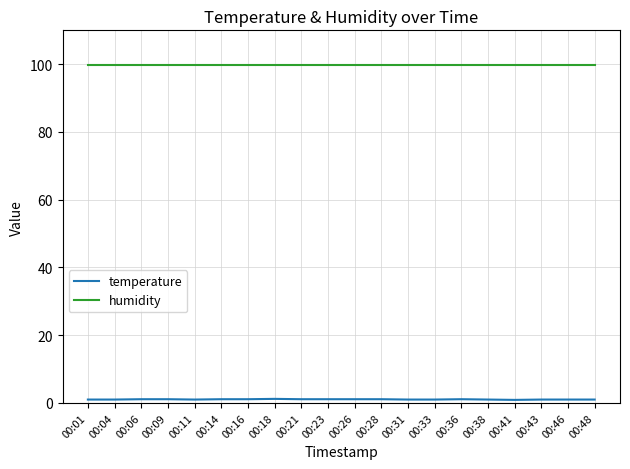

What is the total value across all series at 00:41?

100.8